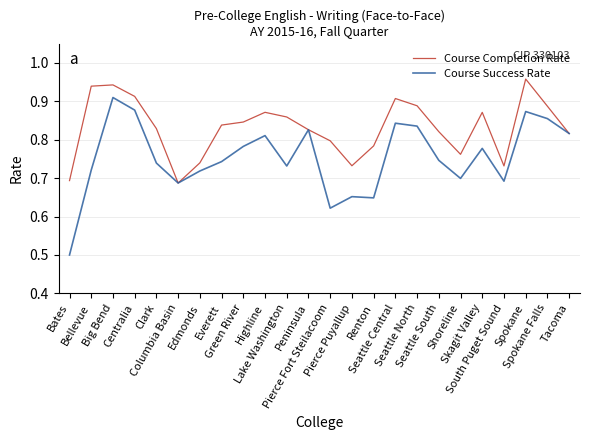

Count the Course Completion Rate values in the range 0 to 1.

24